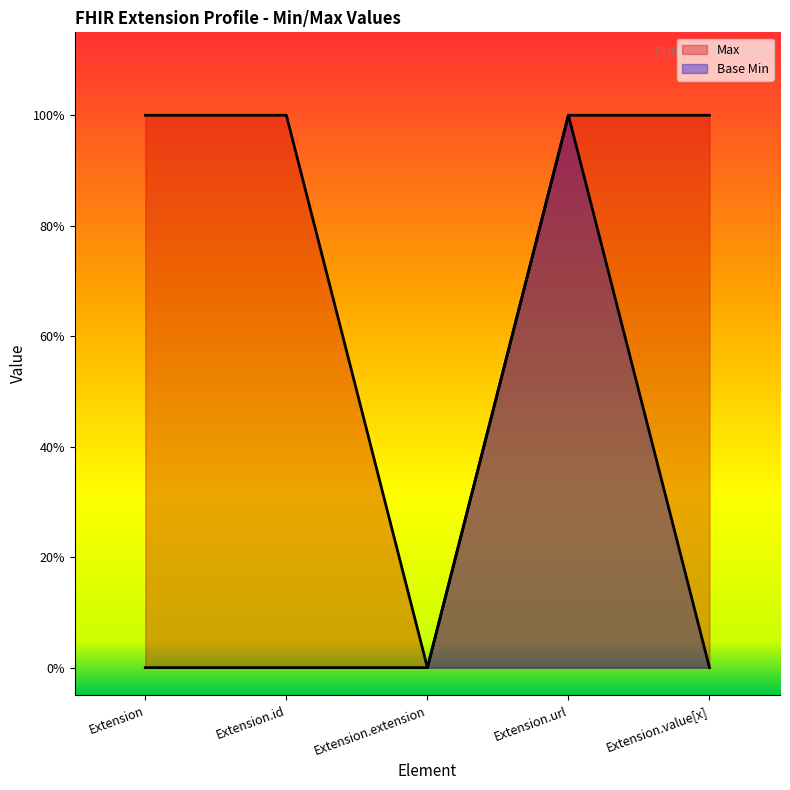

True or false: Max and Base Min intersect in this chart.

False